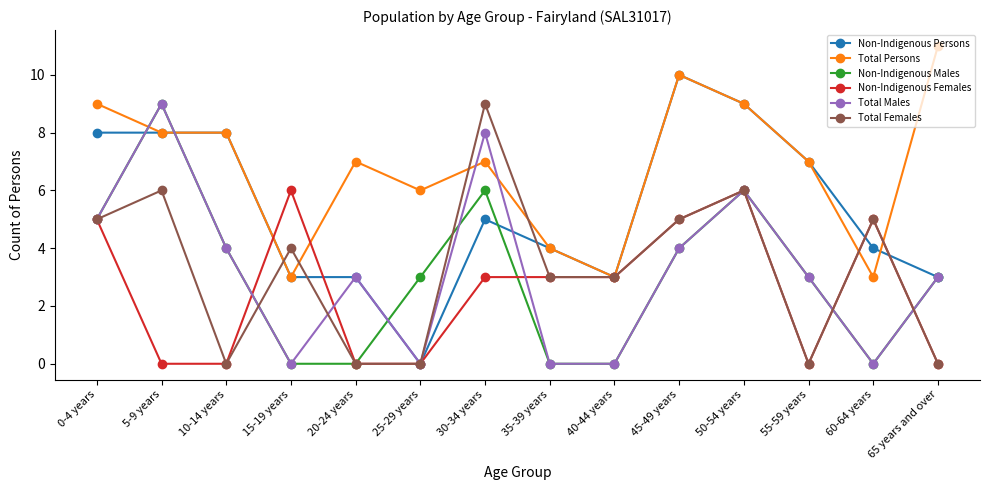

Count the number of categories in the chart.

14